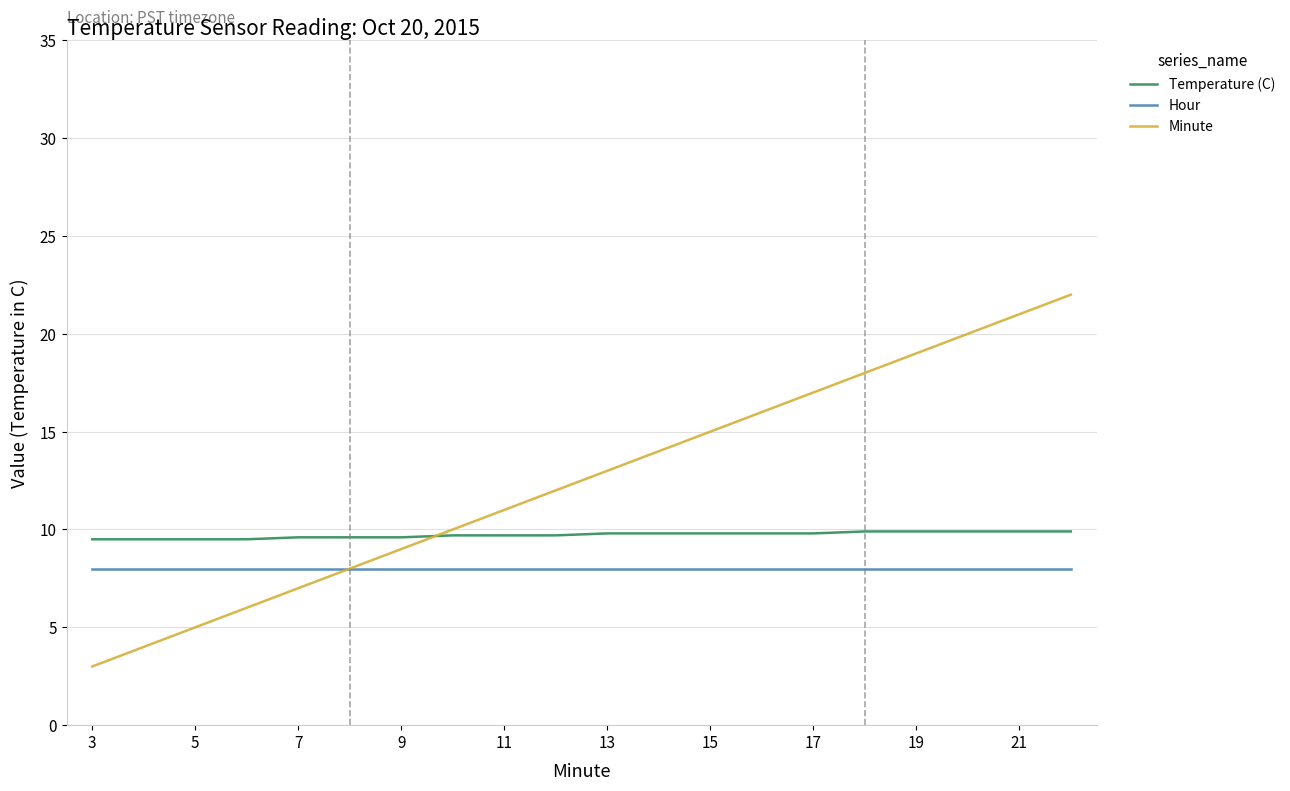

What is the difference between the maximum and minimum values in the Temperature (C) series?

0.4